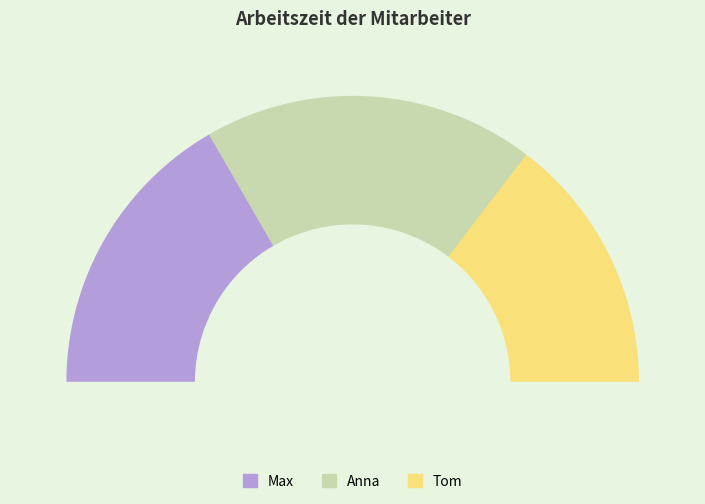

True or false: Anna accounts for 43% of the total.

False